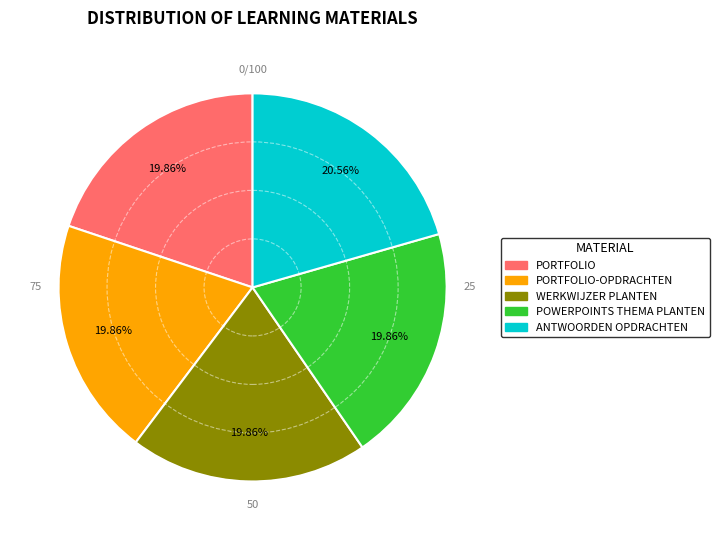

Does any single category account for the majority?

No